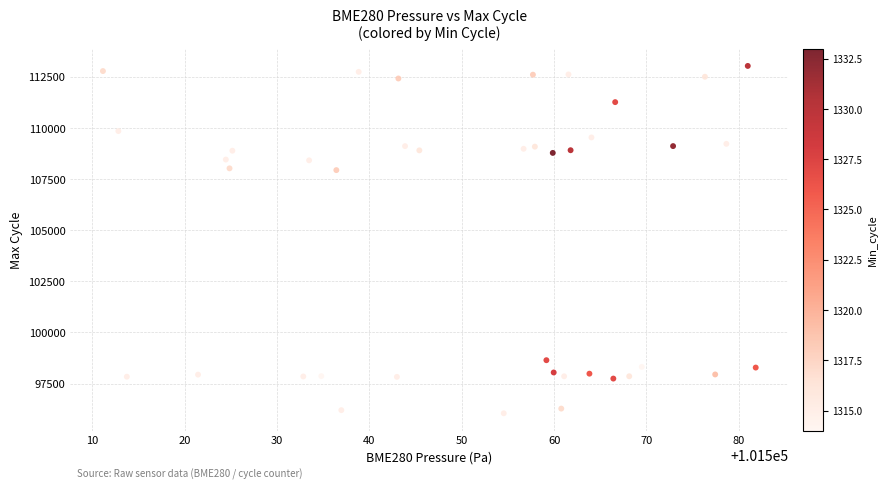

What is the range of Y values (max minus min)?

16986